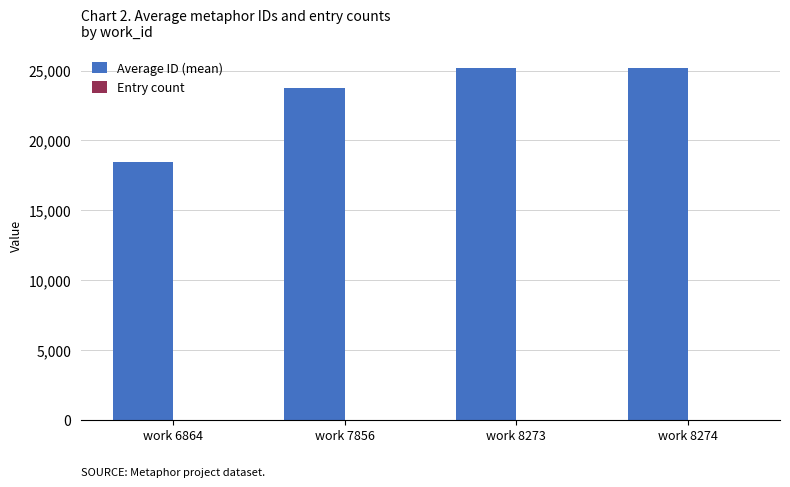

What is the greatest value displayed?

25183